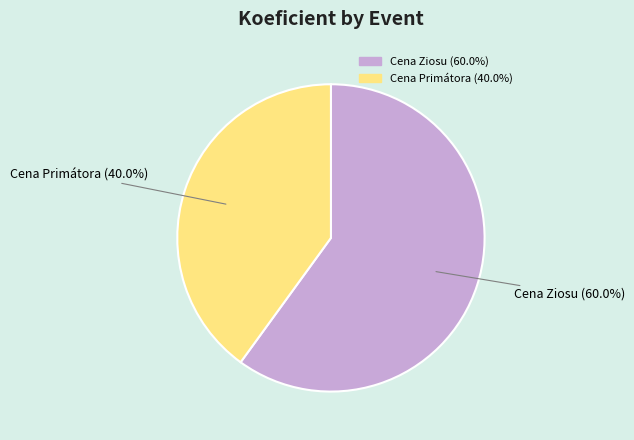

Is there any slice that represents more than half of the pie?

Yes